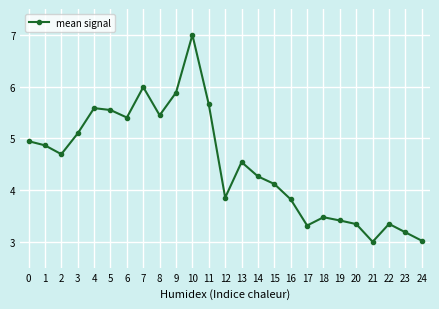

What is the value of the 19th point from the left?

3.5